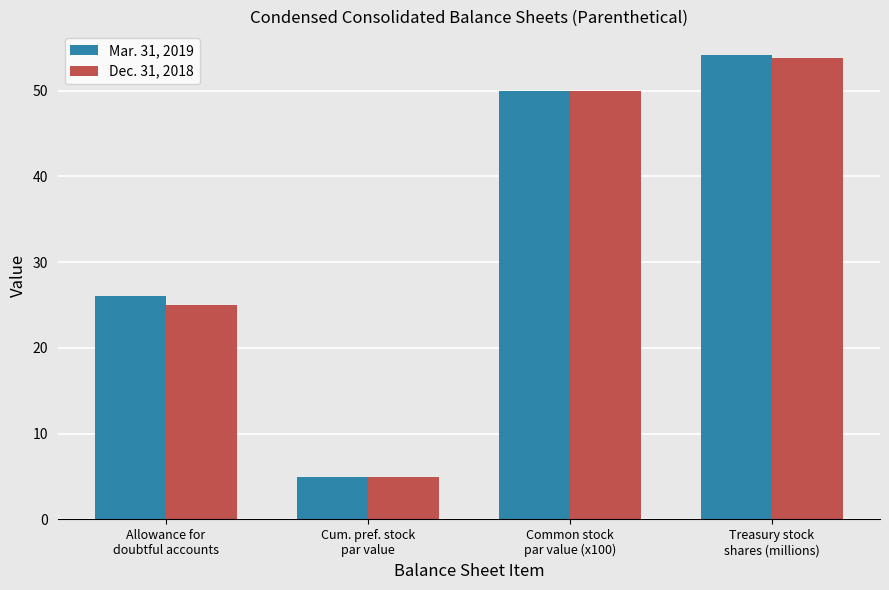

What is the maximum value shown in the chart?

54.2